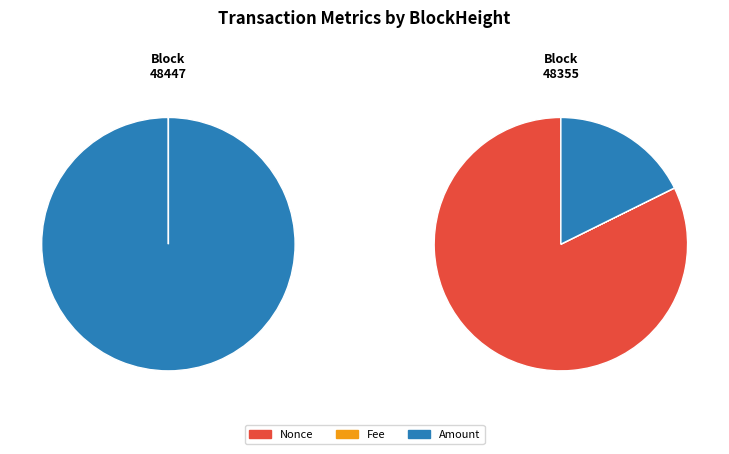

What portion of the pie excludes Fee?

100.0%